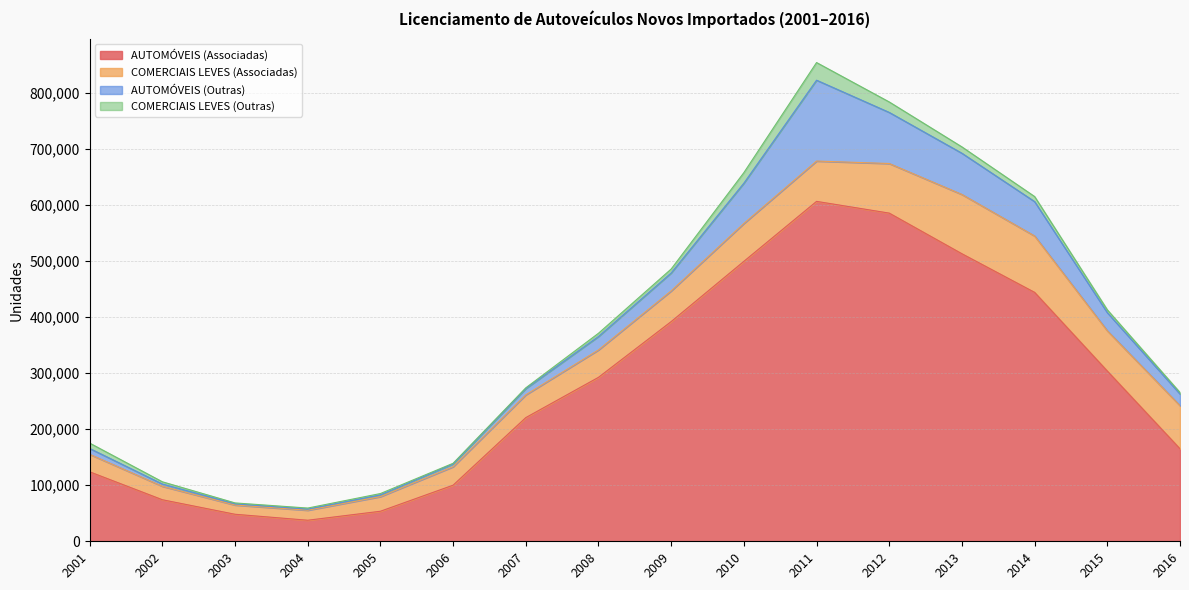

What is the difference between the AUTOMÓVEIS (Outras) values at 2012 and 2009?

59109